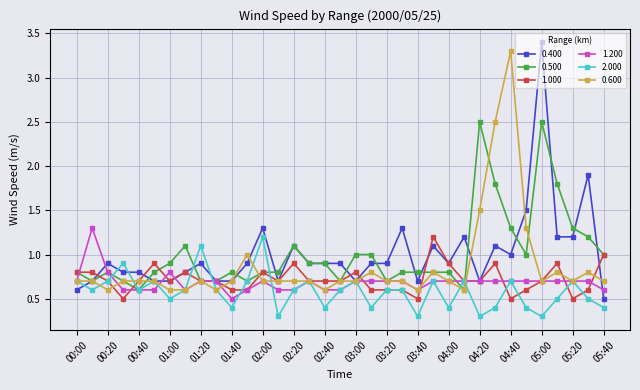

At how many categories does at least one series exceed 2?

4